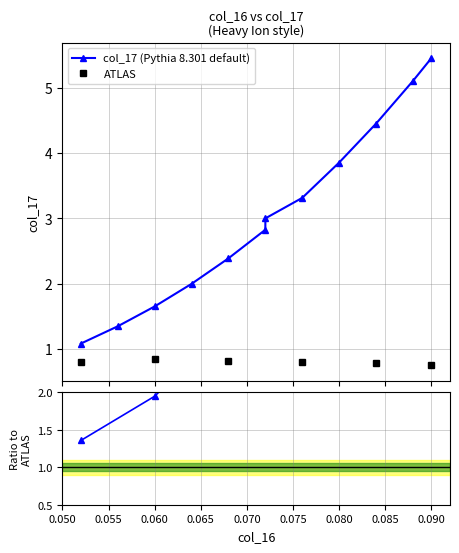

What is the minimum value for ATLAS?

0.8